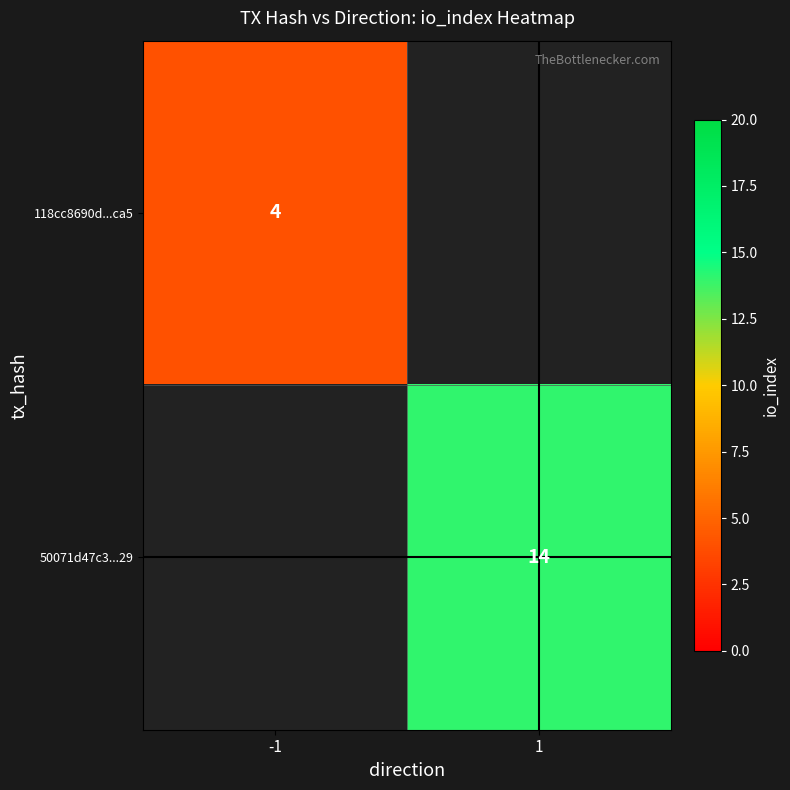

True or false: 118cc8690d...ca5 has a value of 6 at -1.

False